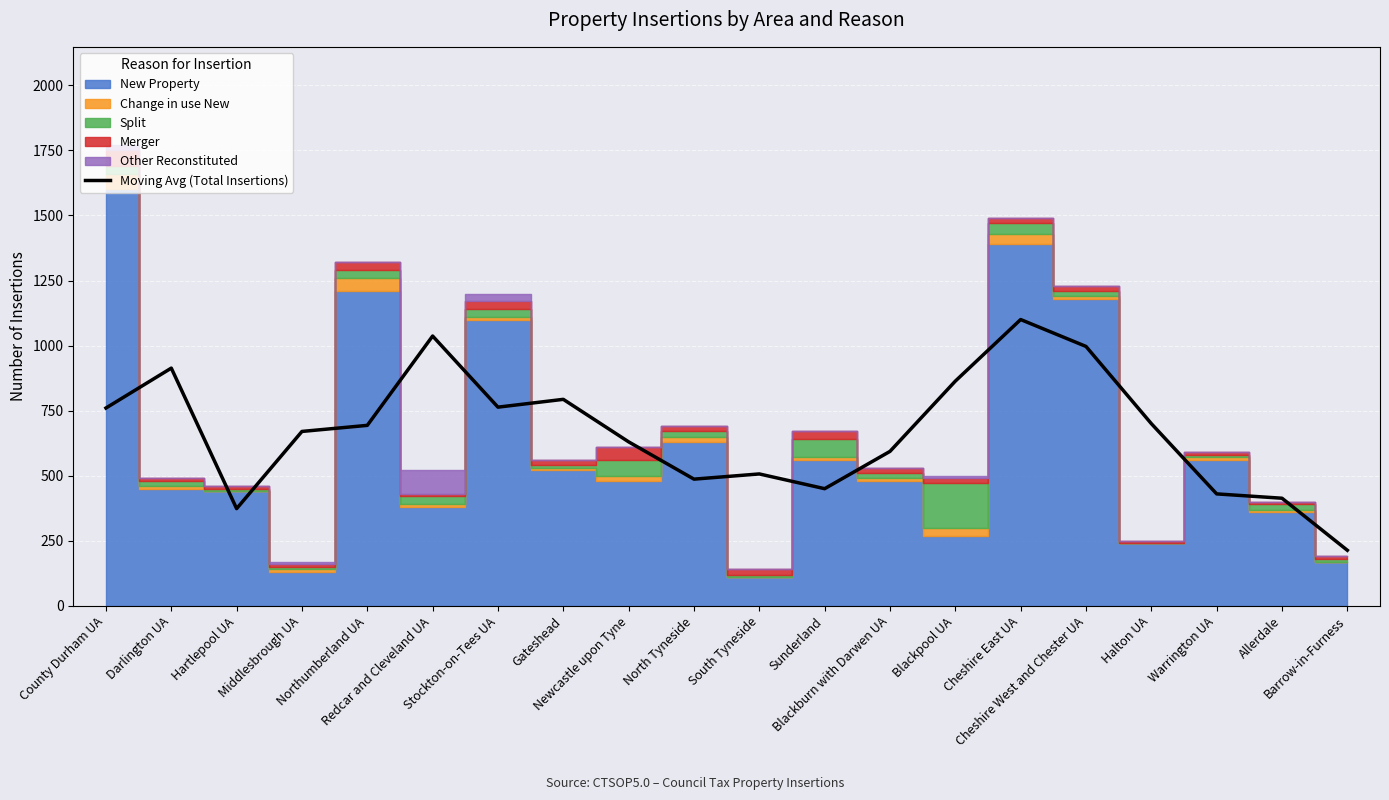

At which category does the data reach its first local peak?

Darlington UA